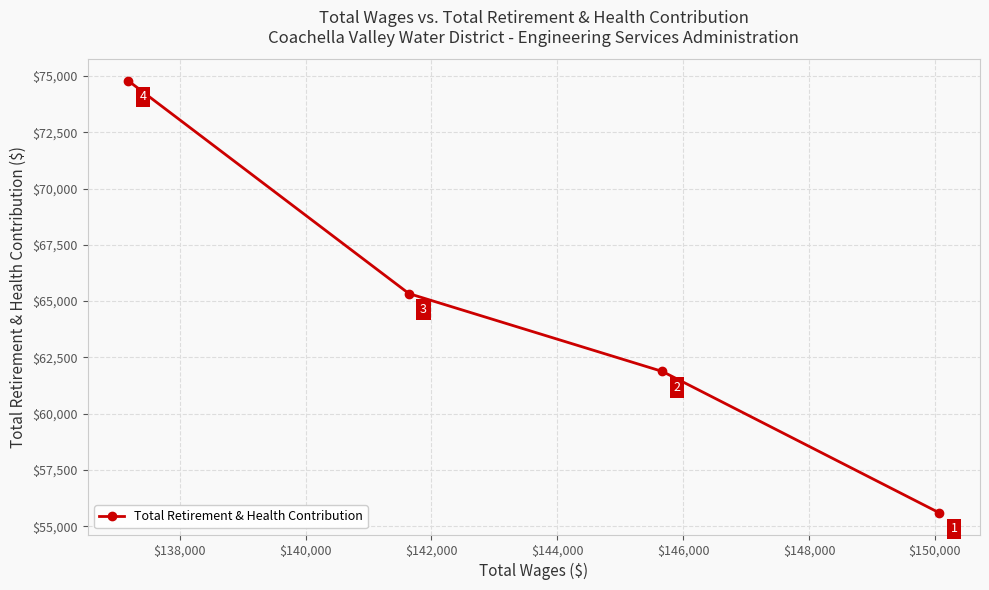

What is the difference between the maximum and minimum values?

19185